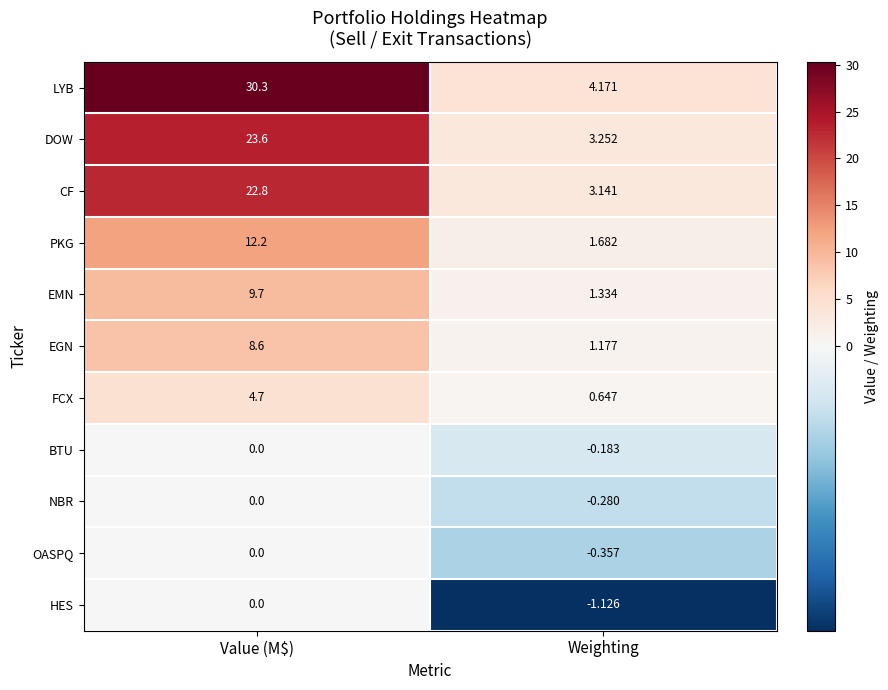

At which label is OASPQ closest to 0?

Value (M$)